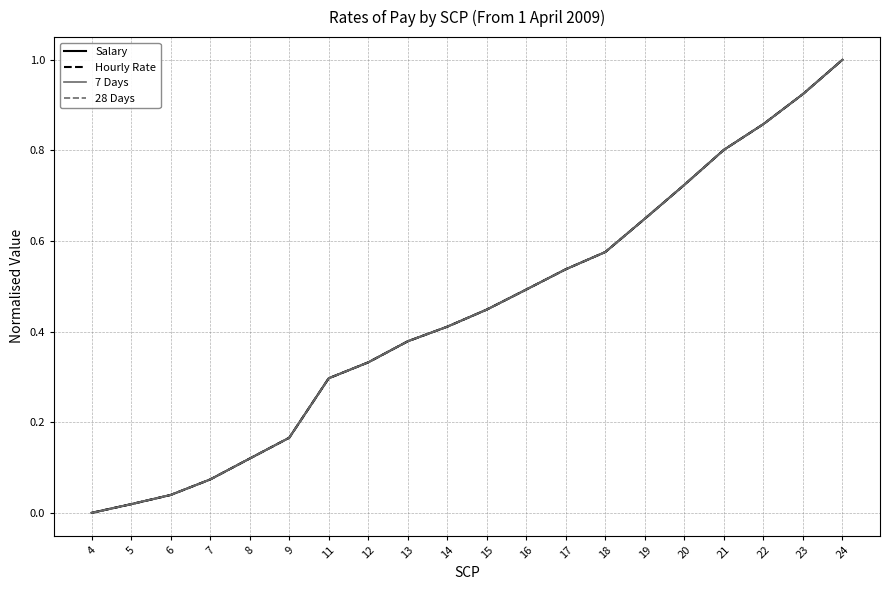

How many values in the 7 Days series exceed 0?

19